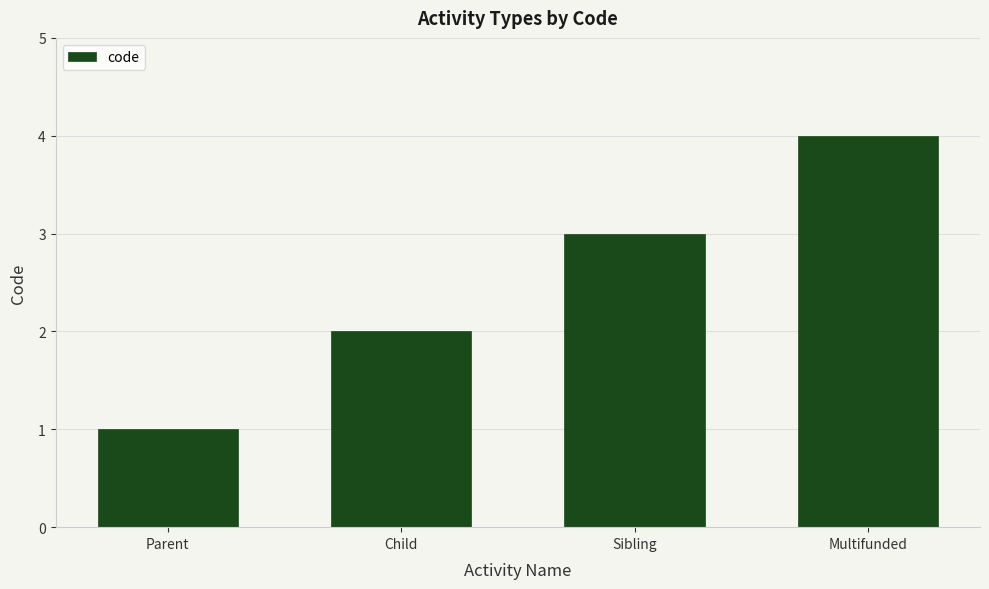

How many data points are less than 3?

2